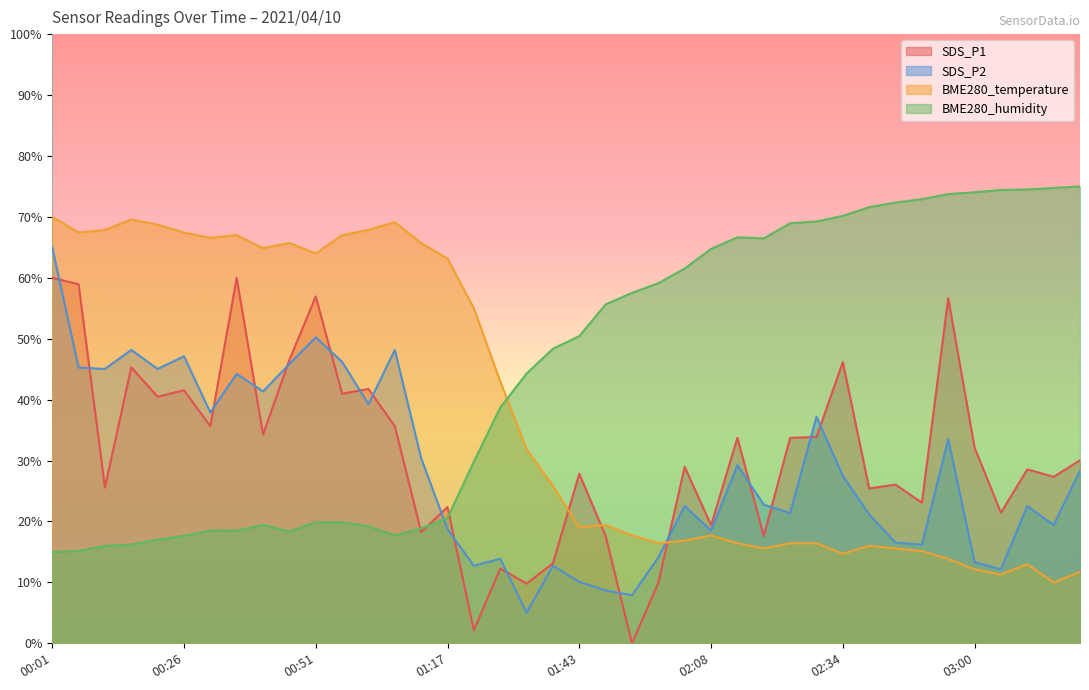

At which label does BME280_temperature reach its minimum?

03:15